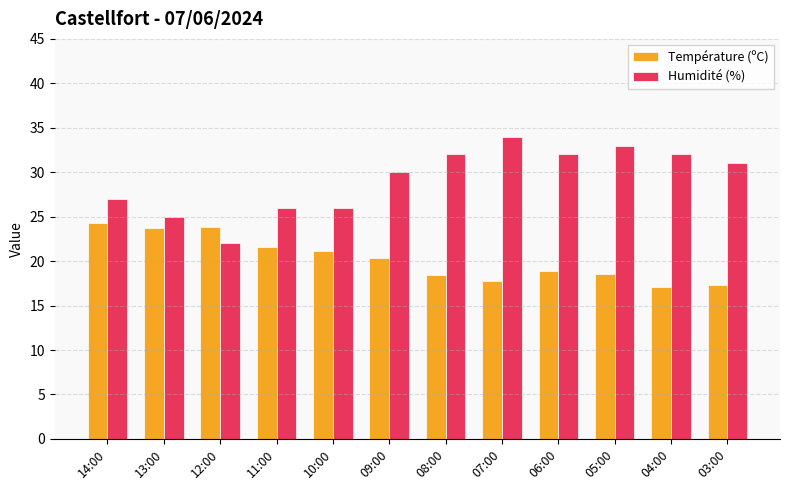

What position from the left is 08:00?

7